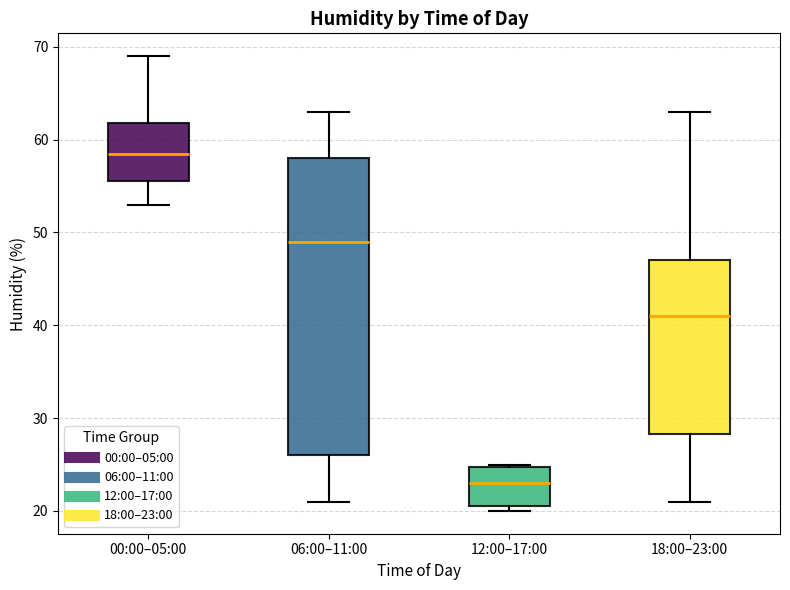

Comparing the boxes themselves (not the whiskers), which one is the tallest?

06:00–11:00